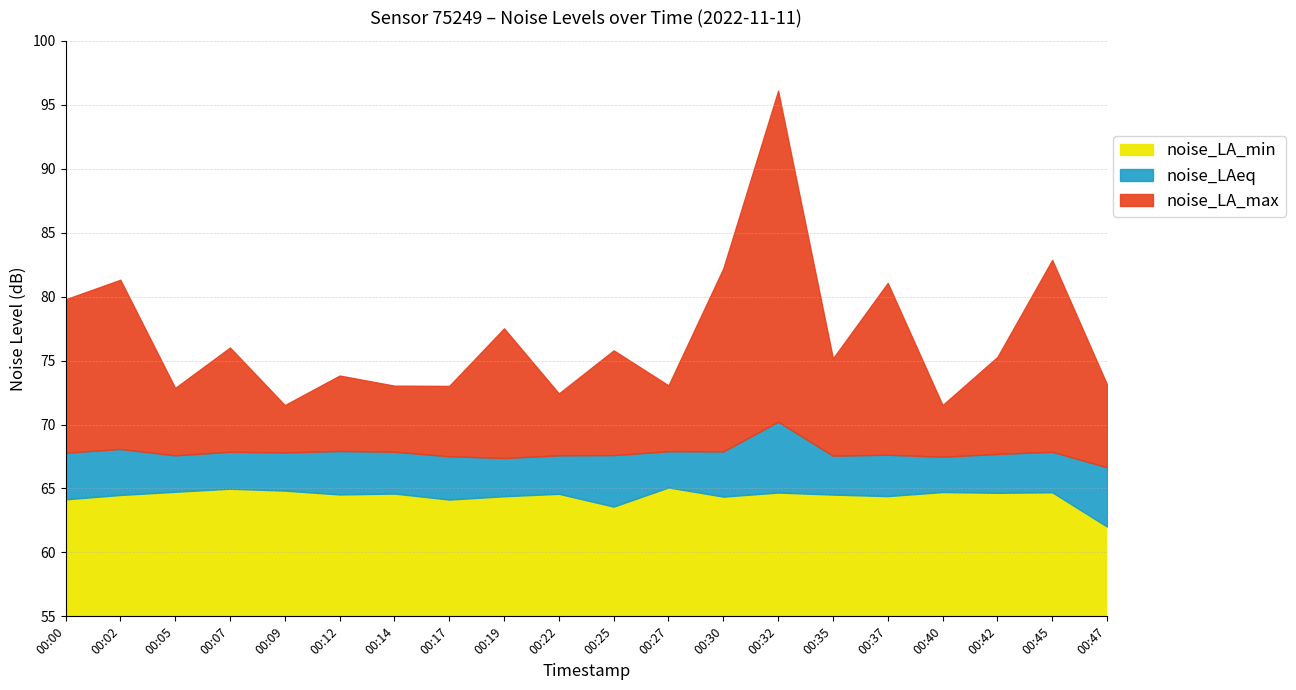

True or false: noise_LA_min has a value of 100.2 at 00:42.

False